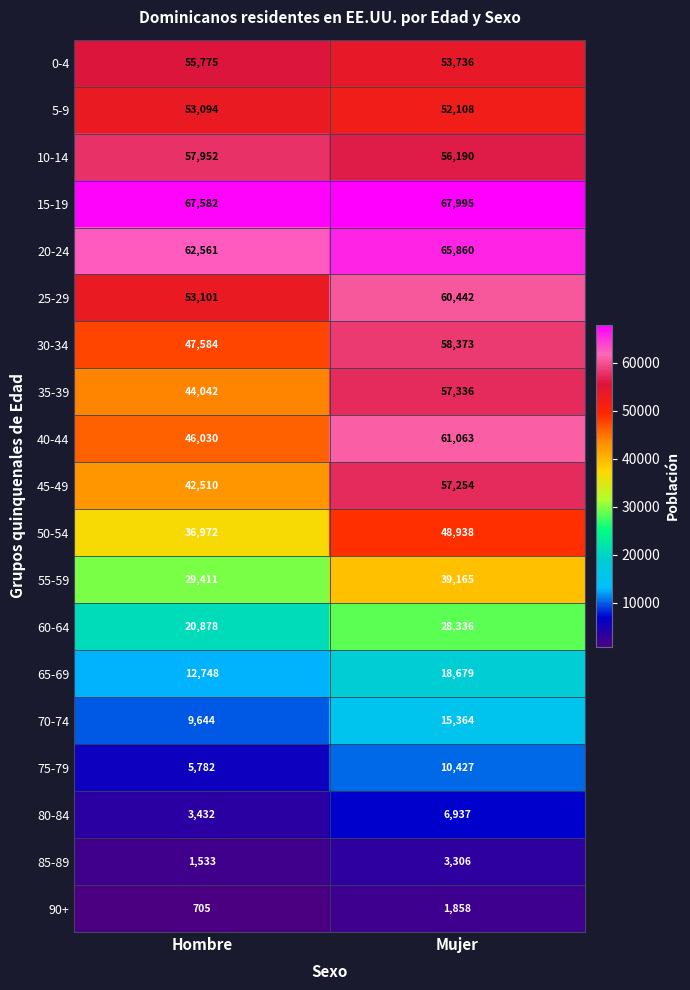

Count the number of categories in the chart.

2